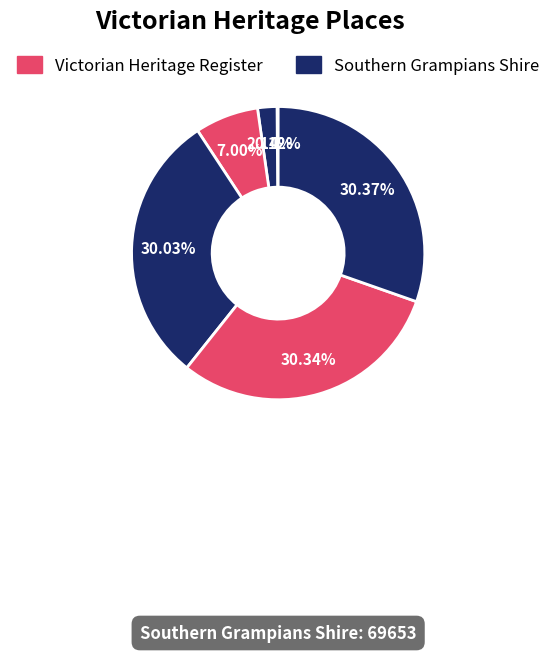

How many segments does this pie chart have?

6